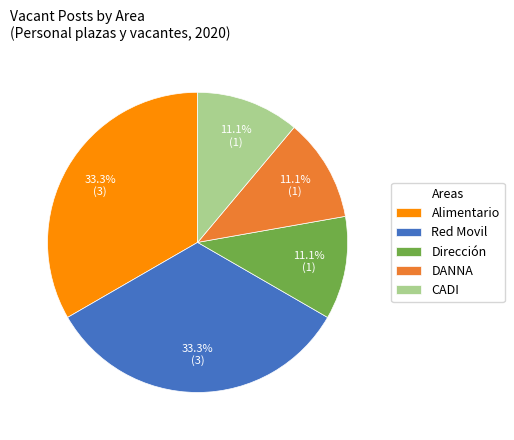

True or false: DANNA accounts for 11% of the total.

True